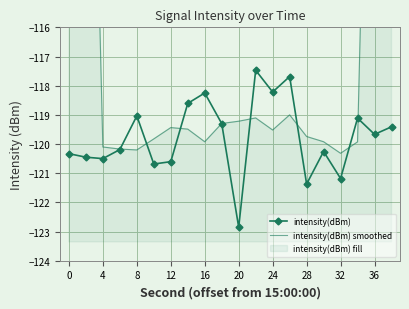

Is it true that intensity(dBm) equals -69.5 at 24?

False